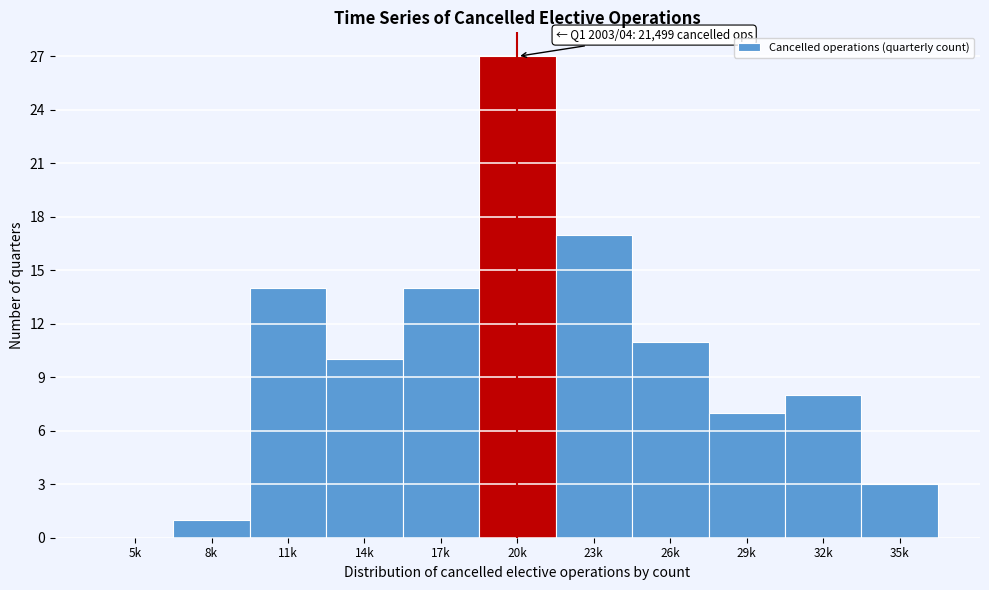

Reading right to left, extract all data points from this chart.

35k=3	32k=8	29k=7	26k=11	23k=17	20k=27	17k=14	14k=10	11k=14	8k=1	5k=0